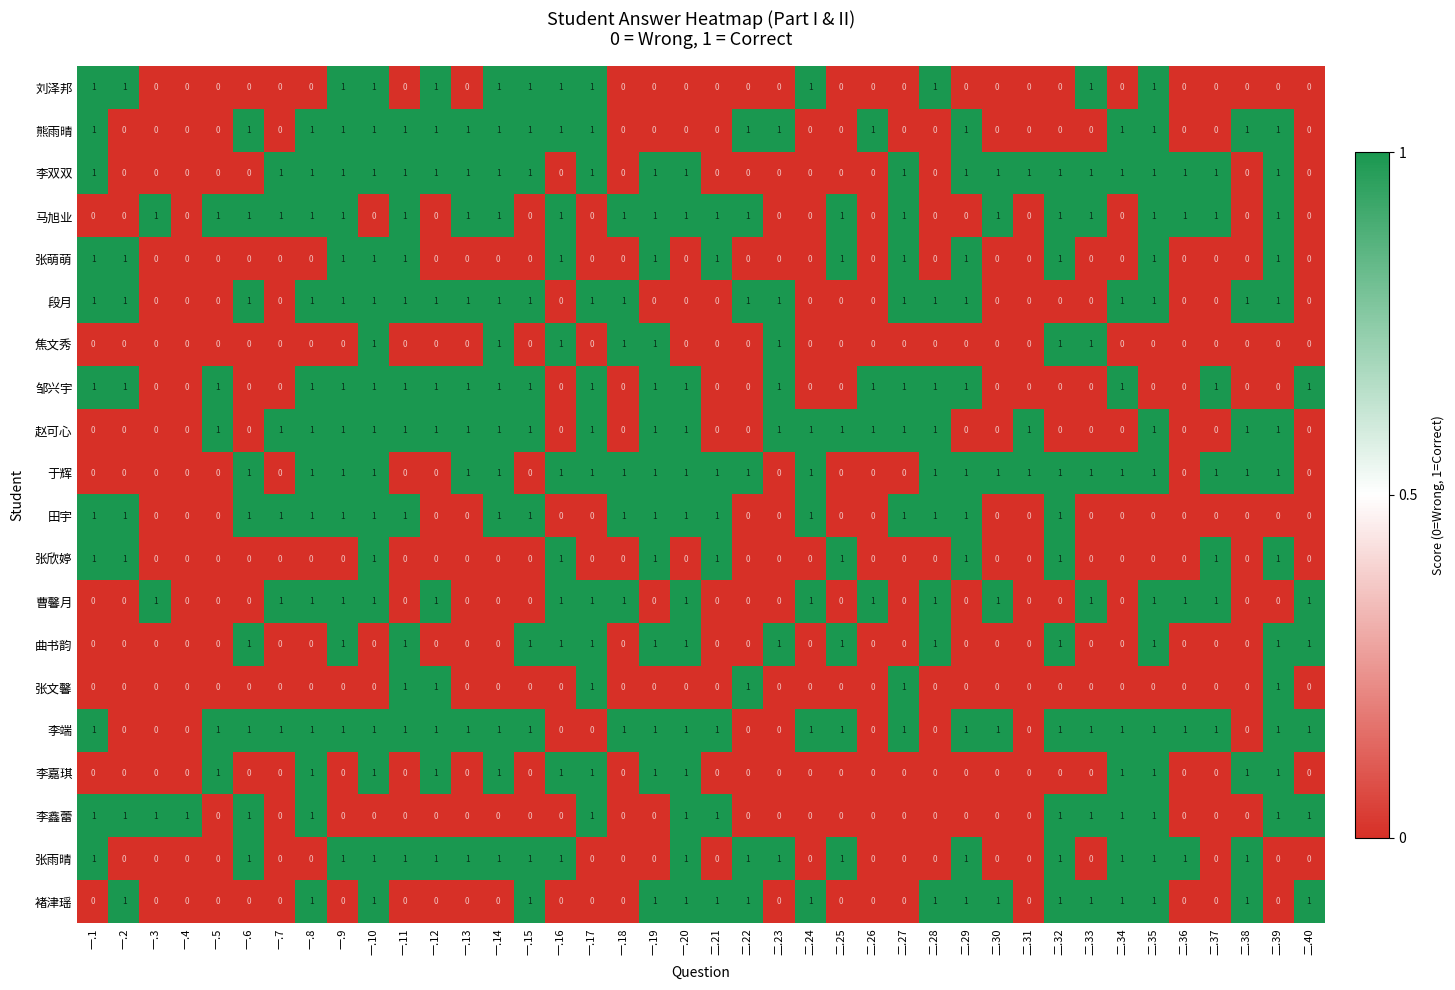

Is it true that 李端 equals 1 at 一.6?

True